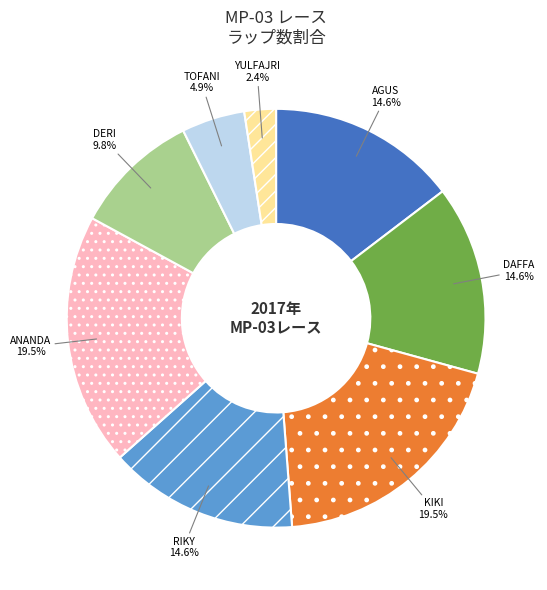

Does any single category account for the majority?

No